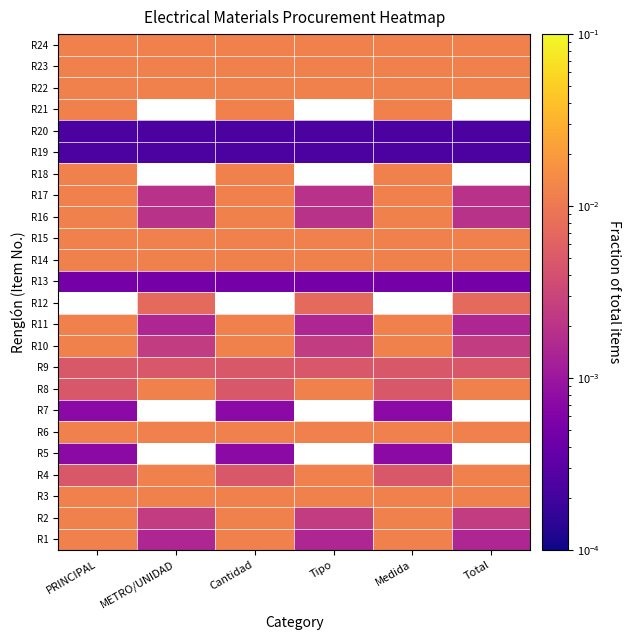

Is it true that R21 equals 0.0 at Medida?

True